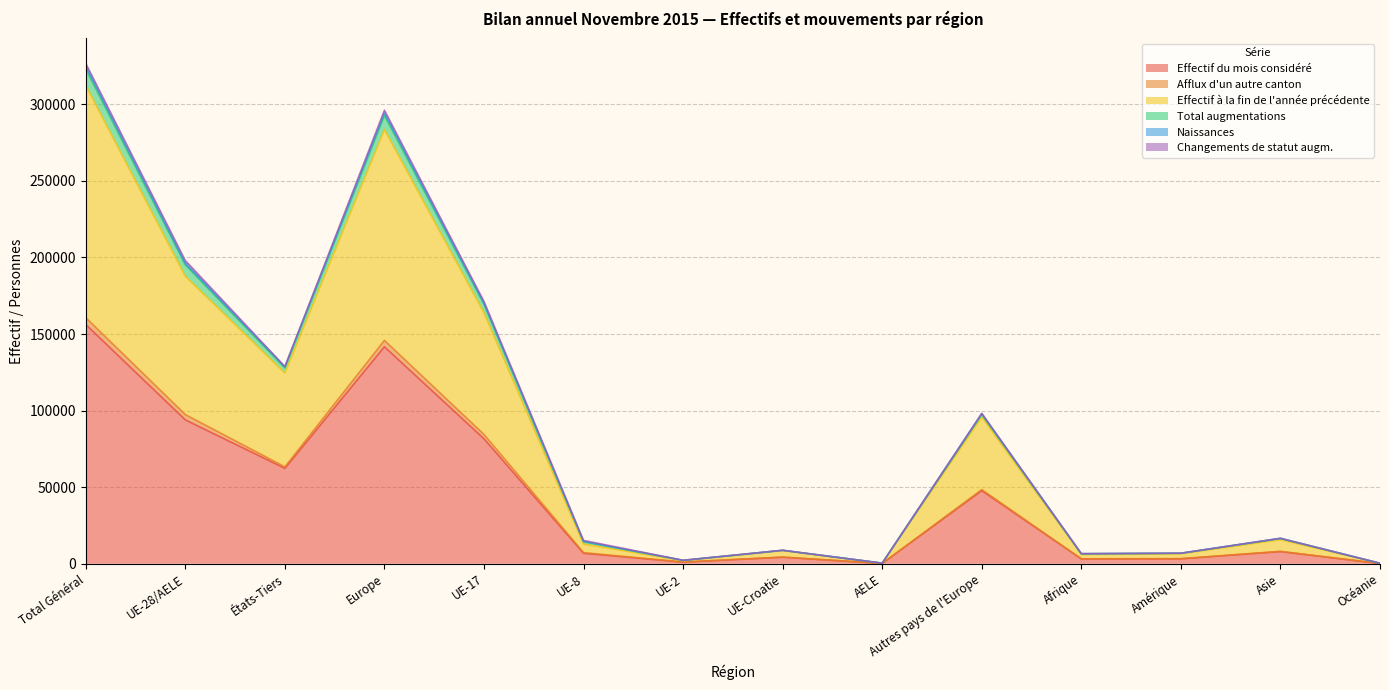

Where is Effectif du mois considéré nearest to the value 78182?

UE-17